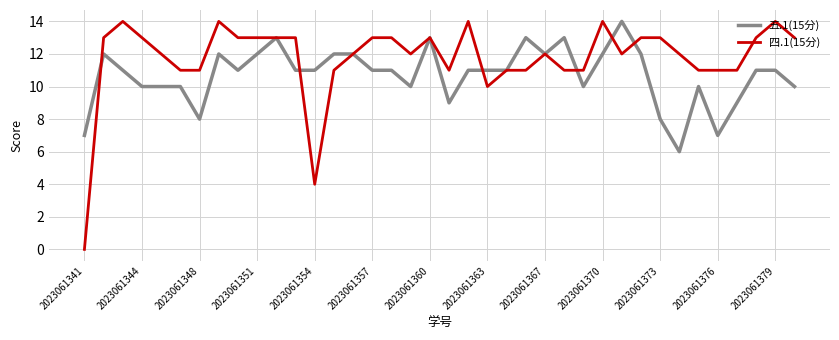

What is the average value of the 五.1(15分) series?

11